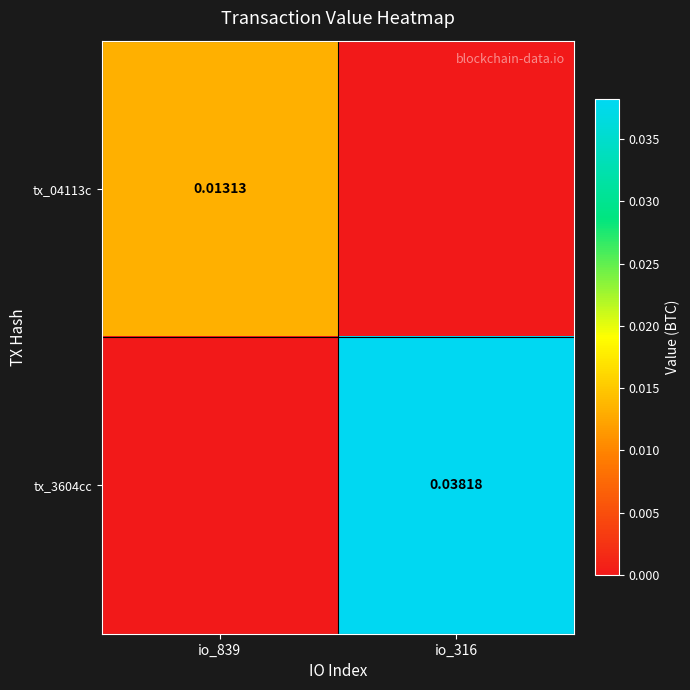

How many data points does each series have?

2